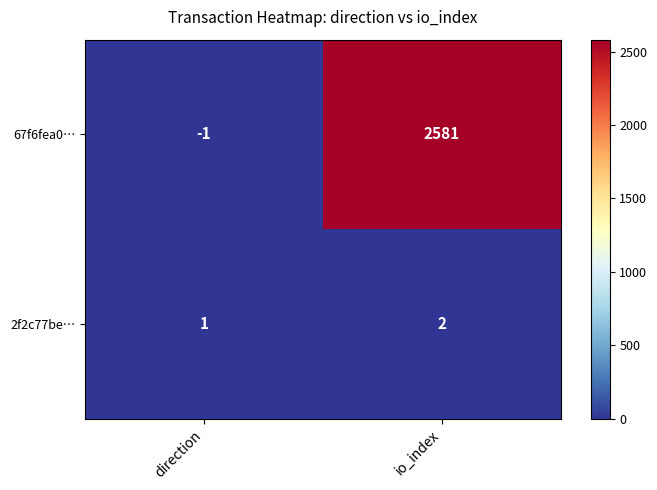

Rank the series by their average value, from highest to lowest.

67f6fea0…, 2f2c77be…